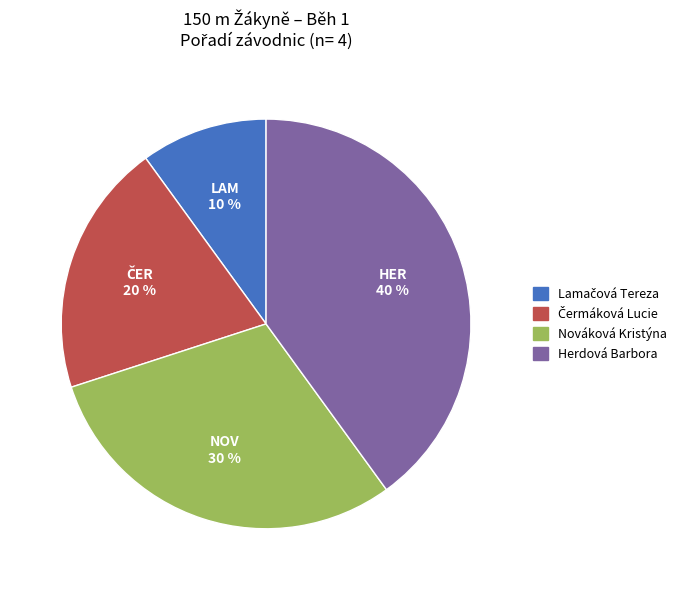

Which slice is the largest?

Herdová Barbora